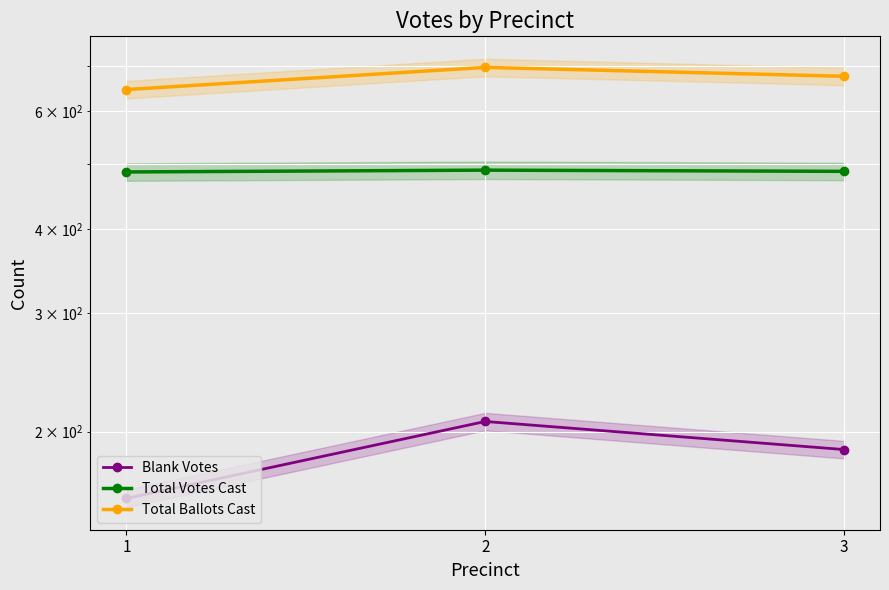

Between 2 and 1, which is larger?

2